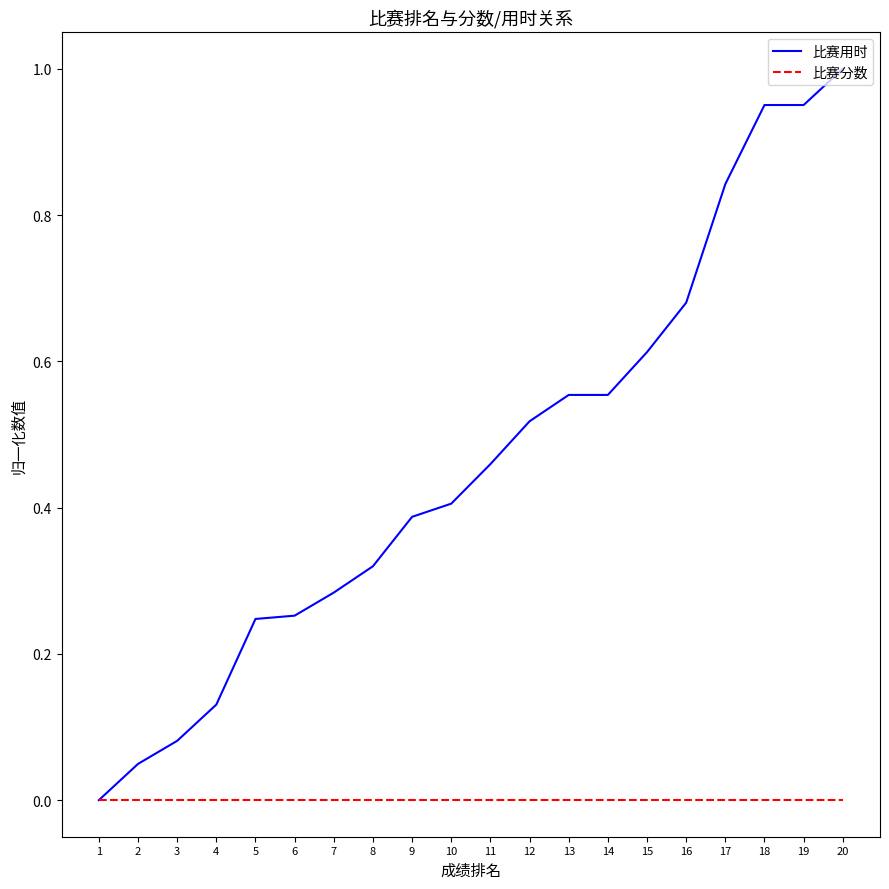

Which series has the largest total across all categories?

比赛用时